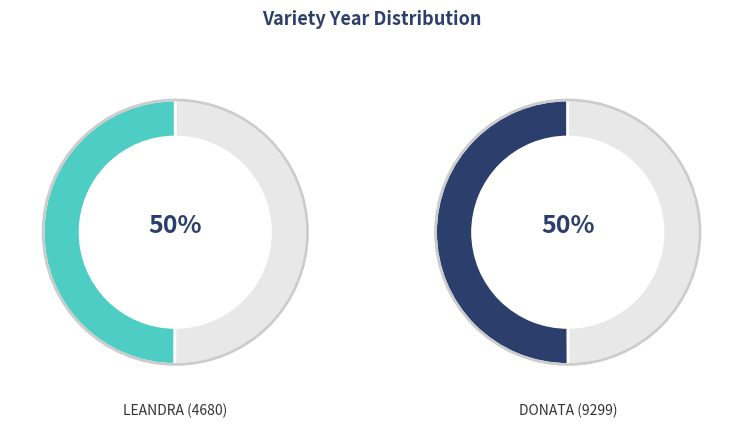

Which has a higher value, DONATA (9299) or LEANDRA (4680)?

DONATA (9299)